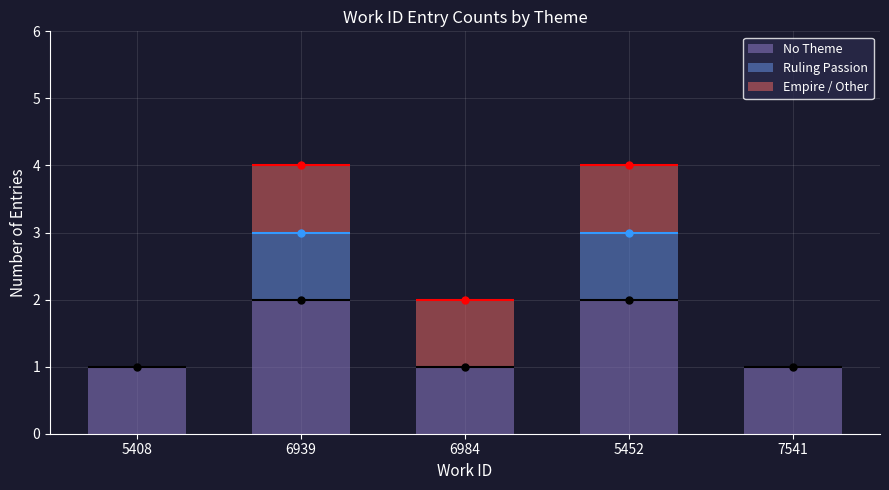

Rank the categories by Empire / Other value from lowest to highest.

5408, 7541, 6939, 6984, 5452